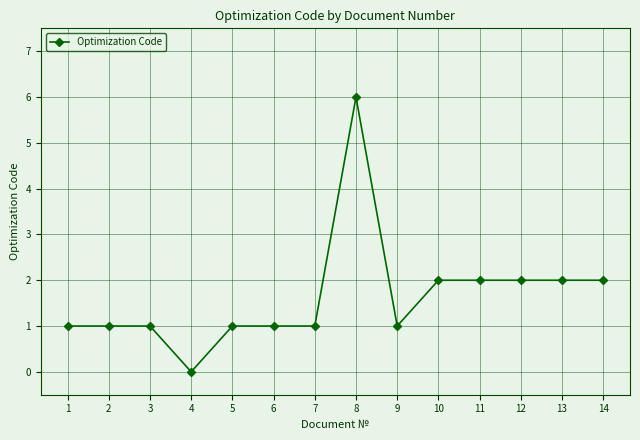

How many positive values are there?

13